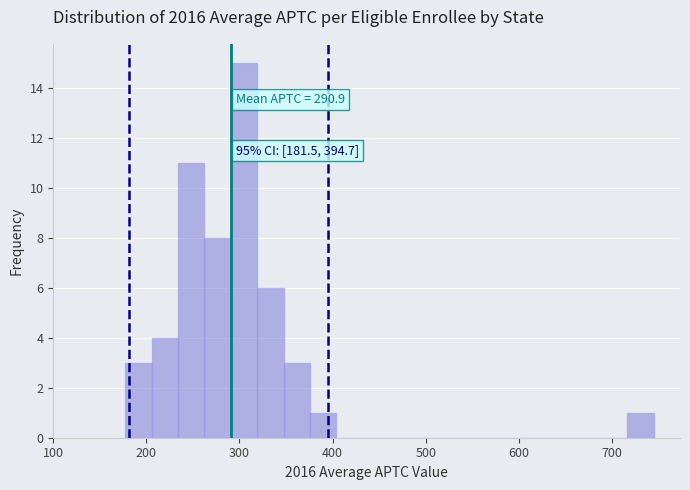

Around what value on the x-axis is the tallest bar? Give the approximate position of its centre, as read against the axis.

300